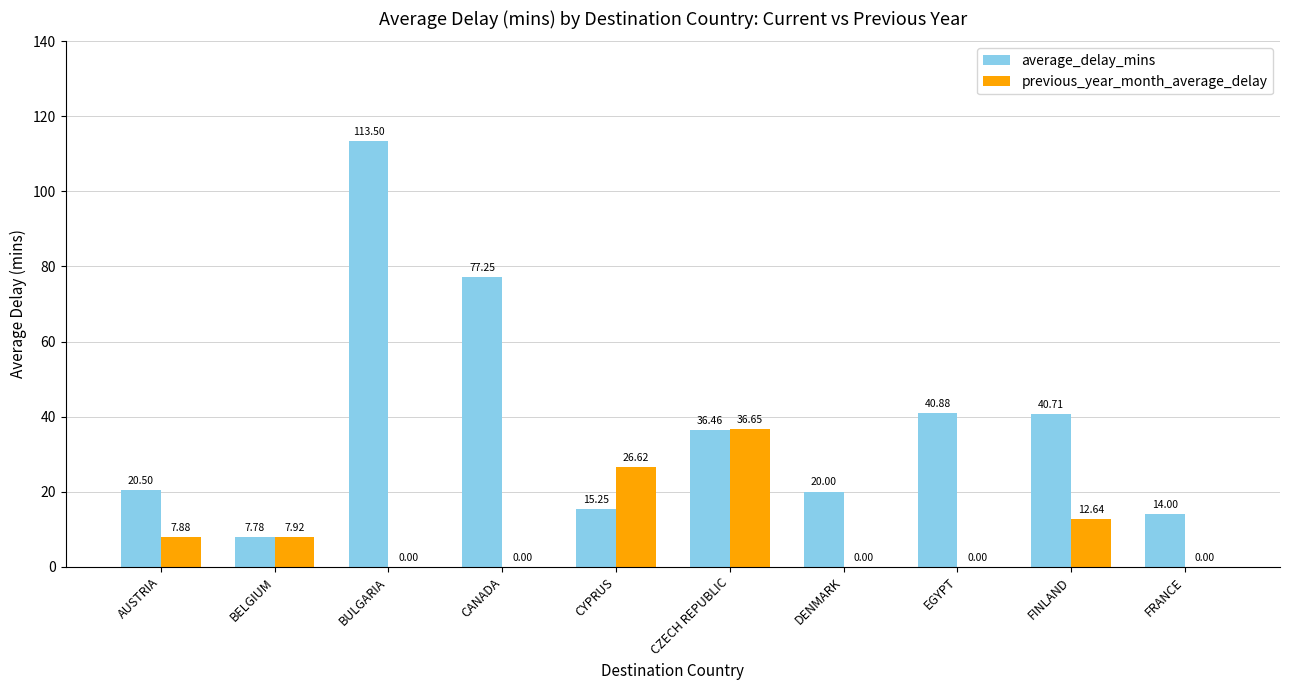

What is the average value of the average_delay_mins series?

38.6